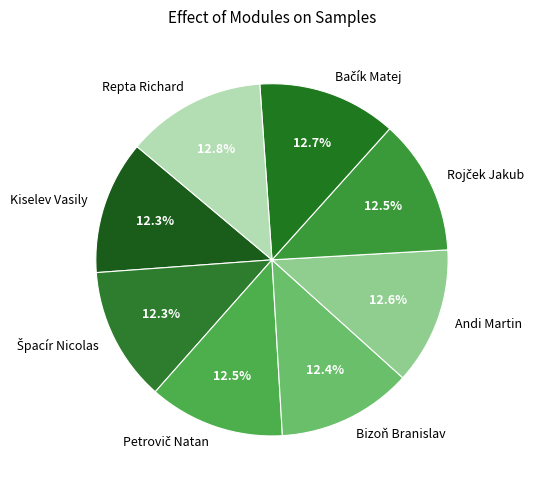

To the nearest percent, what portion does Andi Martin represent?

13%